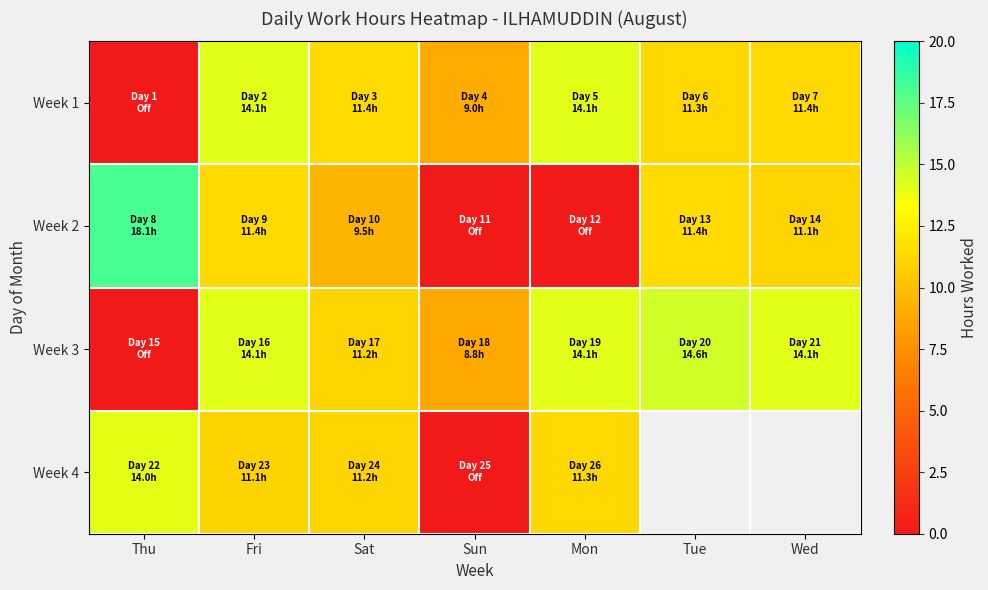

At which category is the sum across all series the highest?

Fri